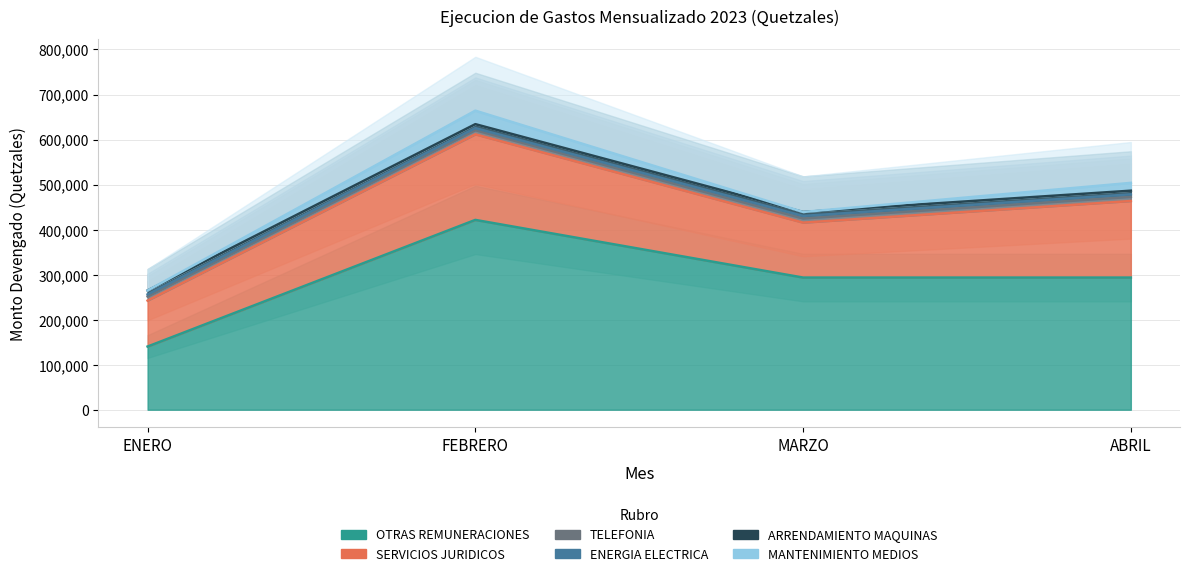

Read the SERVICIOS JURIDICOS value at ENERO.

102000.0